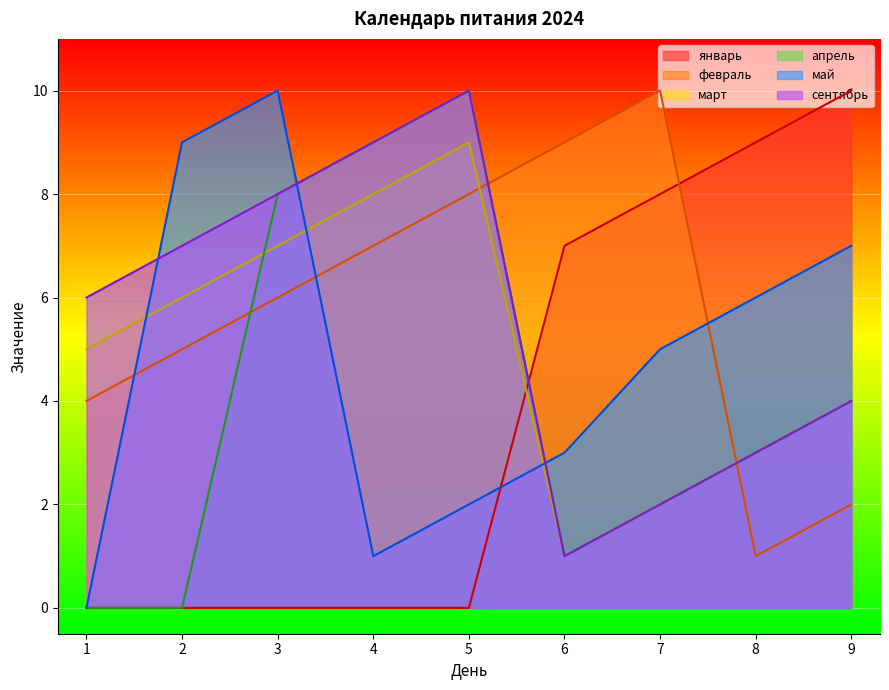

What is the value of the апрель point at the 3rd from the left?

8